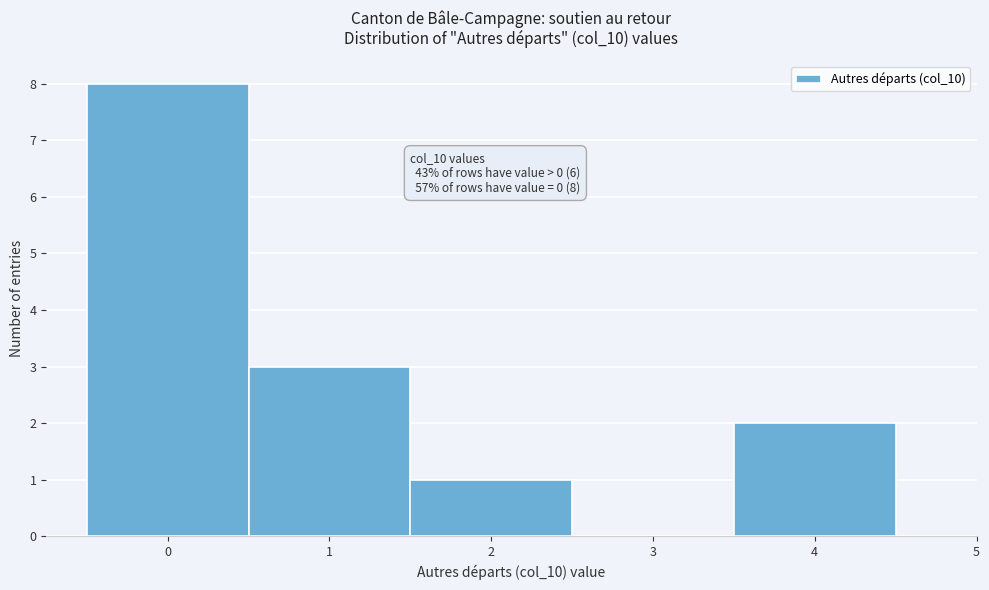

Over which range of the x-axis is the bar tallest?

-0.5 to 0.5